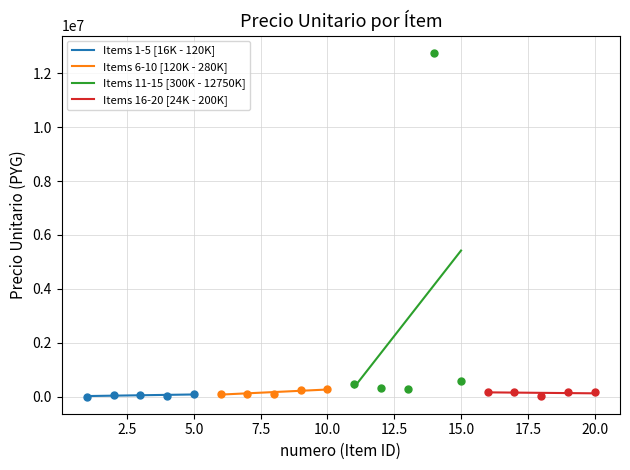

What is the total value across all series at 17?

200000